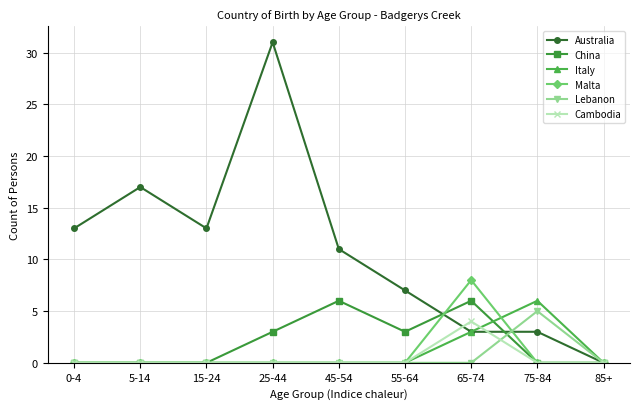

Count the number of data series in this chart.

6